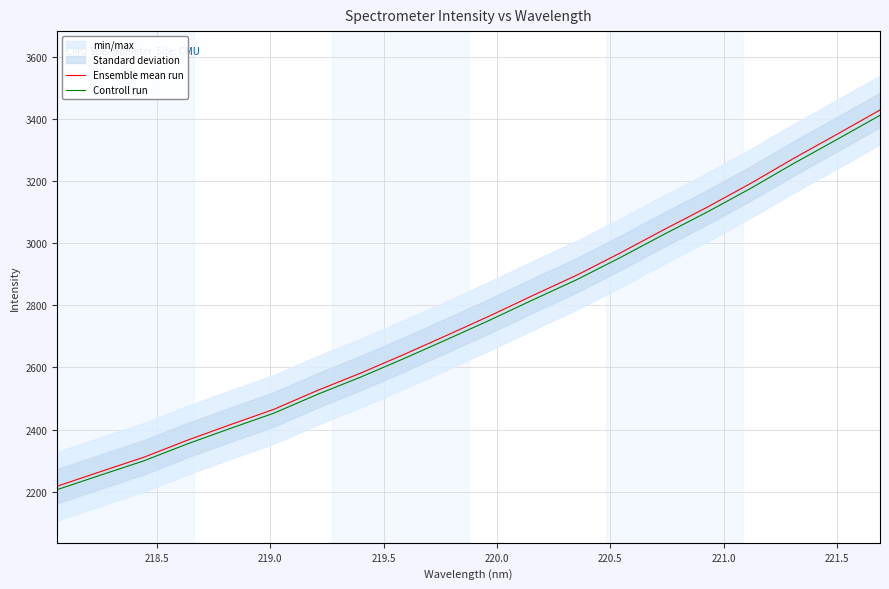

How many data points does each series have?

20